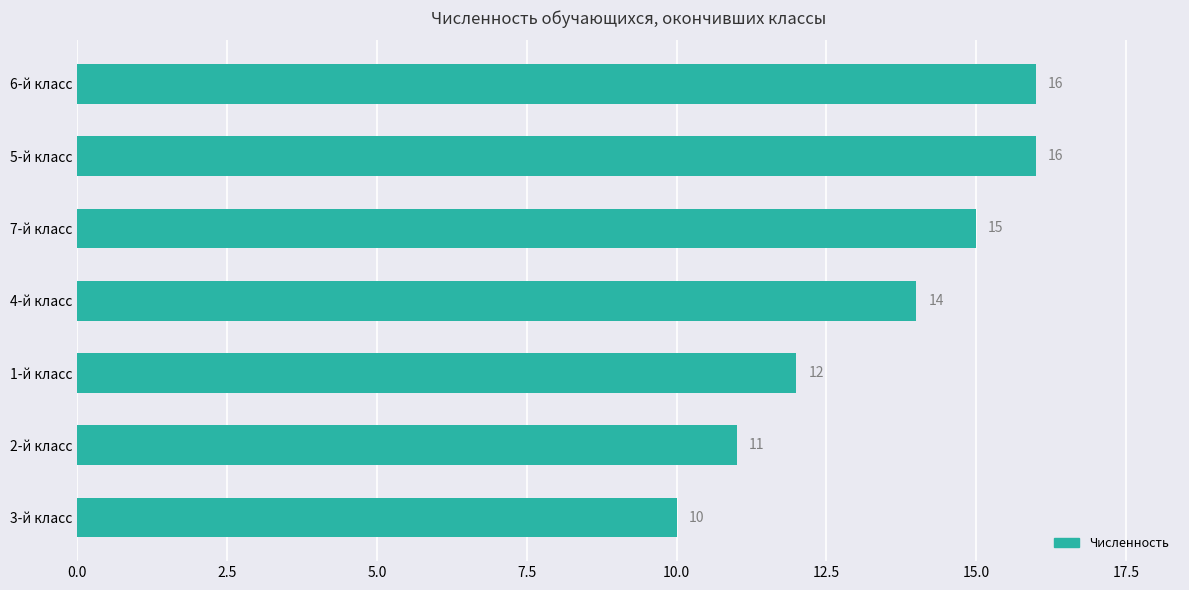

Reading top to bottom, extract all data points from this chart.

16	16	15	14	12	11	10